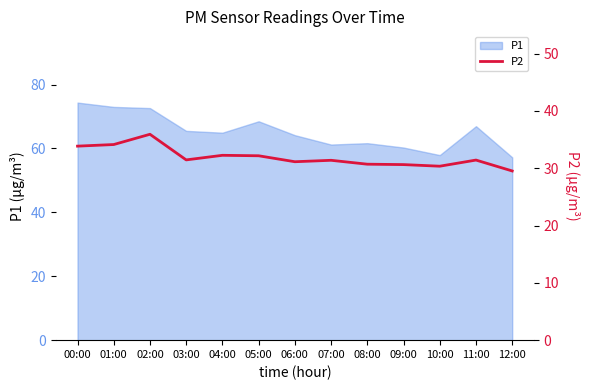

What is the label of the 13th point from the right?

00:00